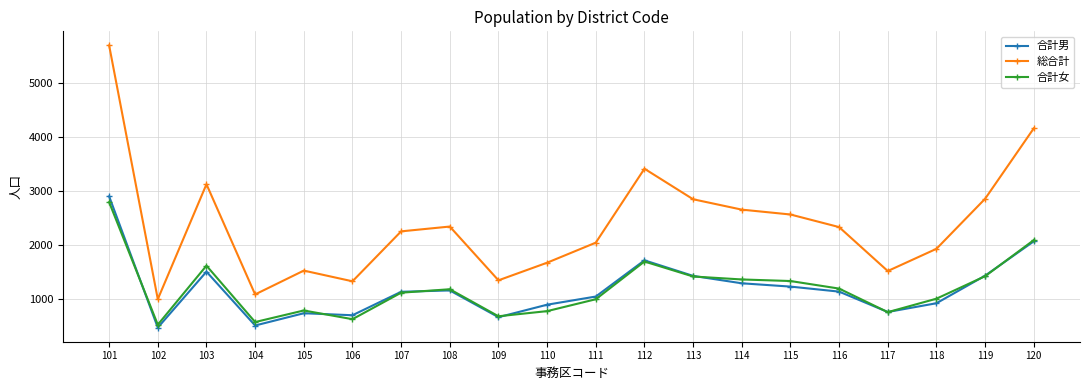

What is the total value across all series at 117?

3038